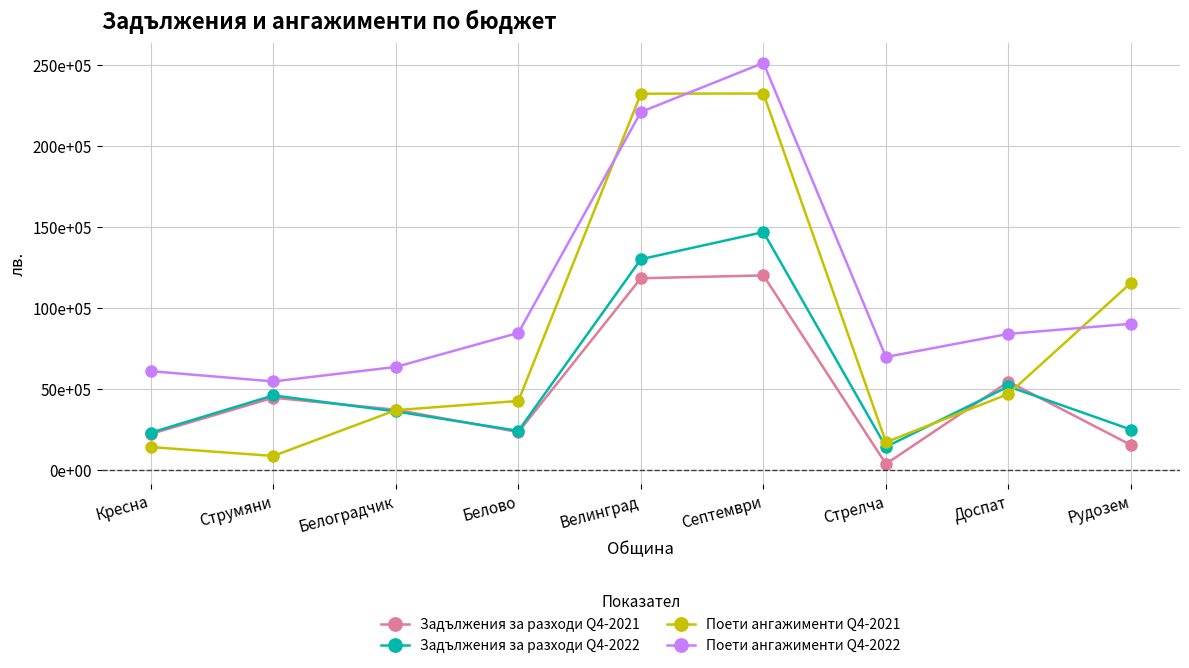

Is this an area chart (filled region under the line)?

No